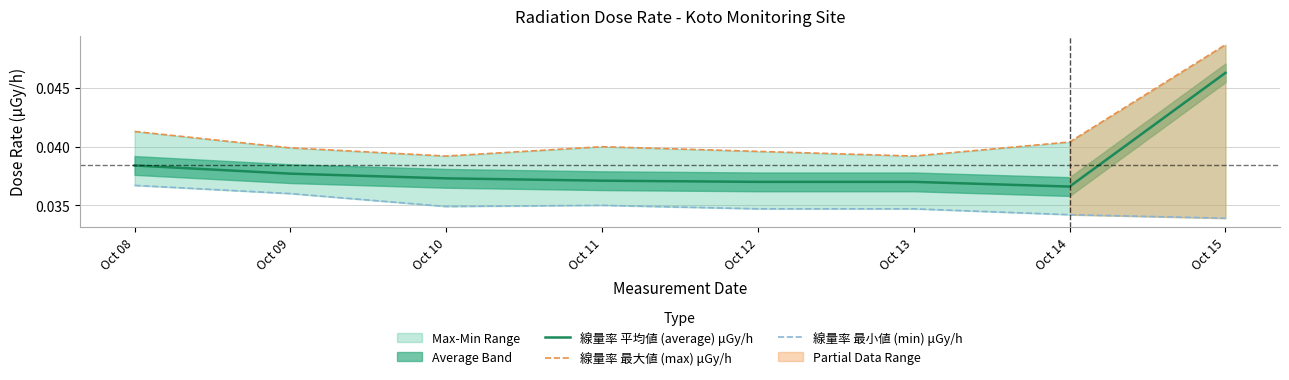

Which category has the lowest value in the 線量率 平均値 (average) μGy/h series?

Oct 14